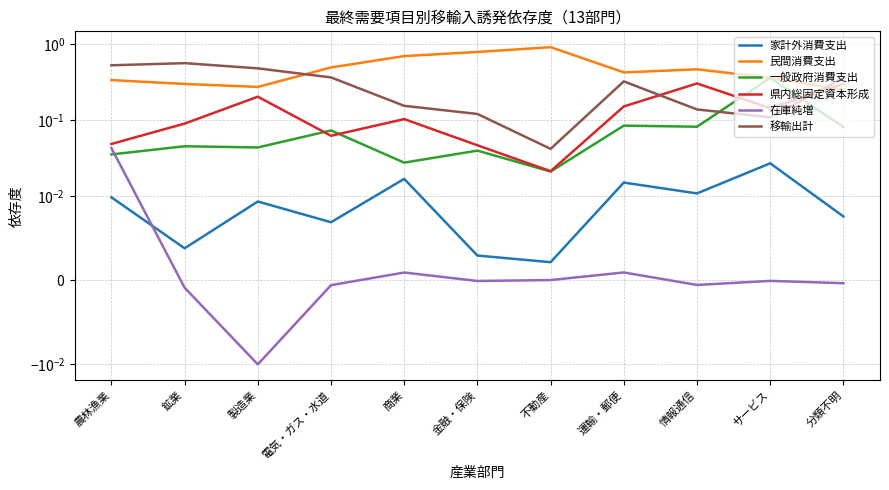

Which series has the widest spread of values?

民間消費支出